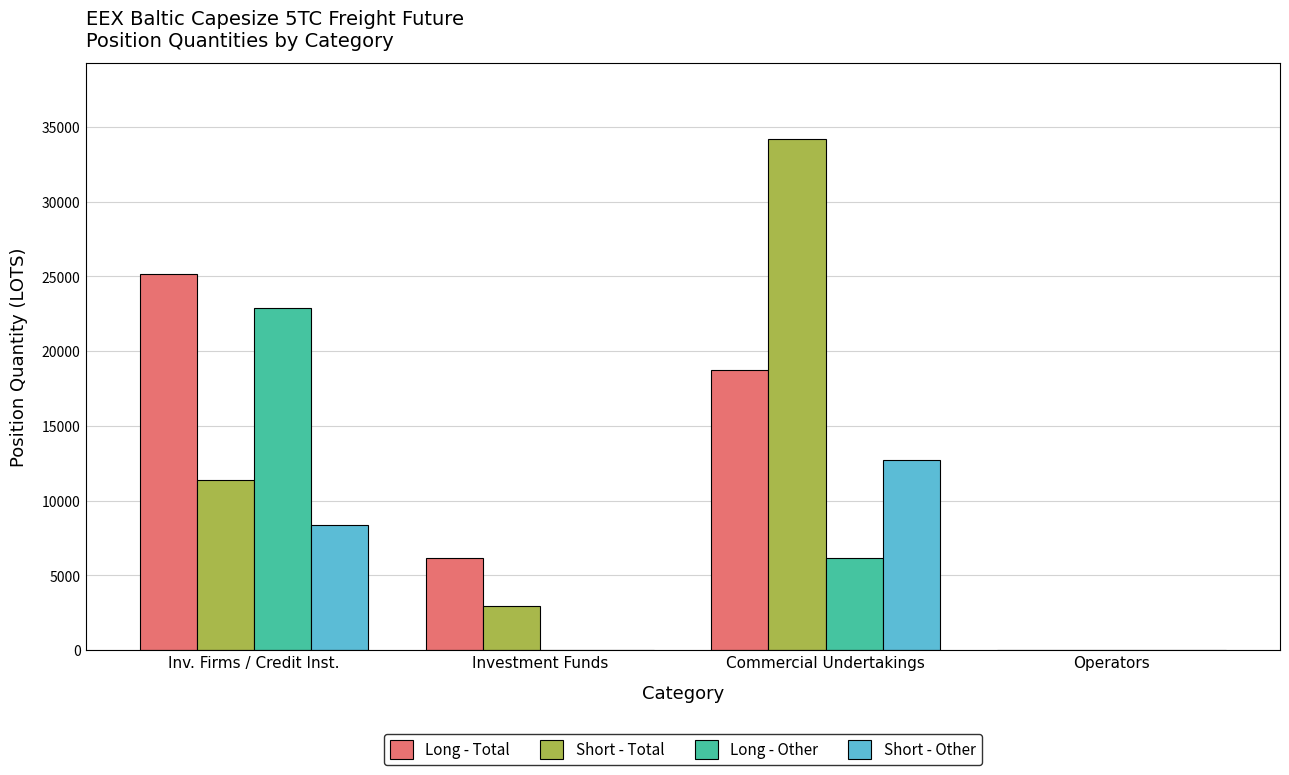

Read the Short - Other value at Commercial Undertakings.

12744.7